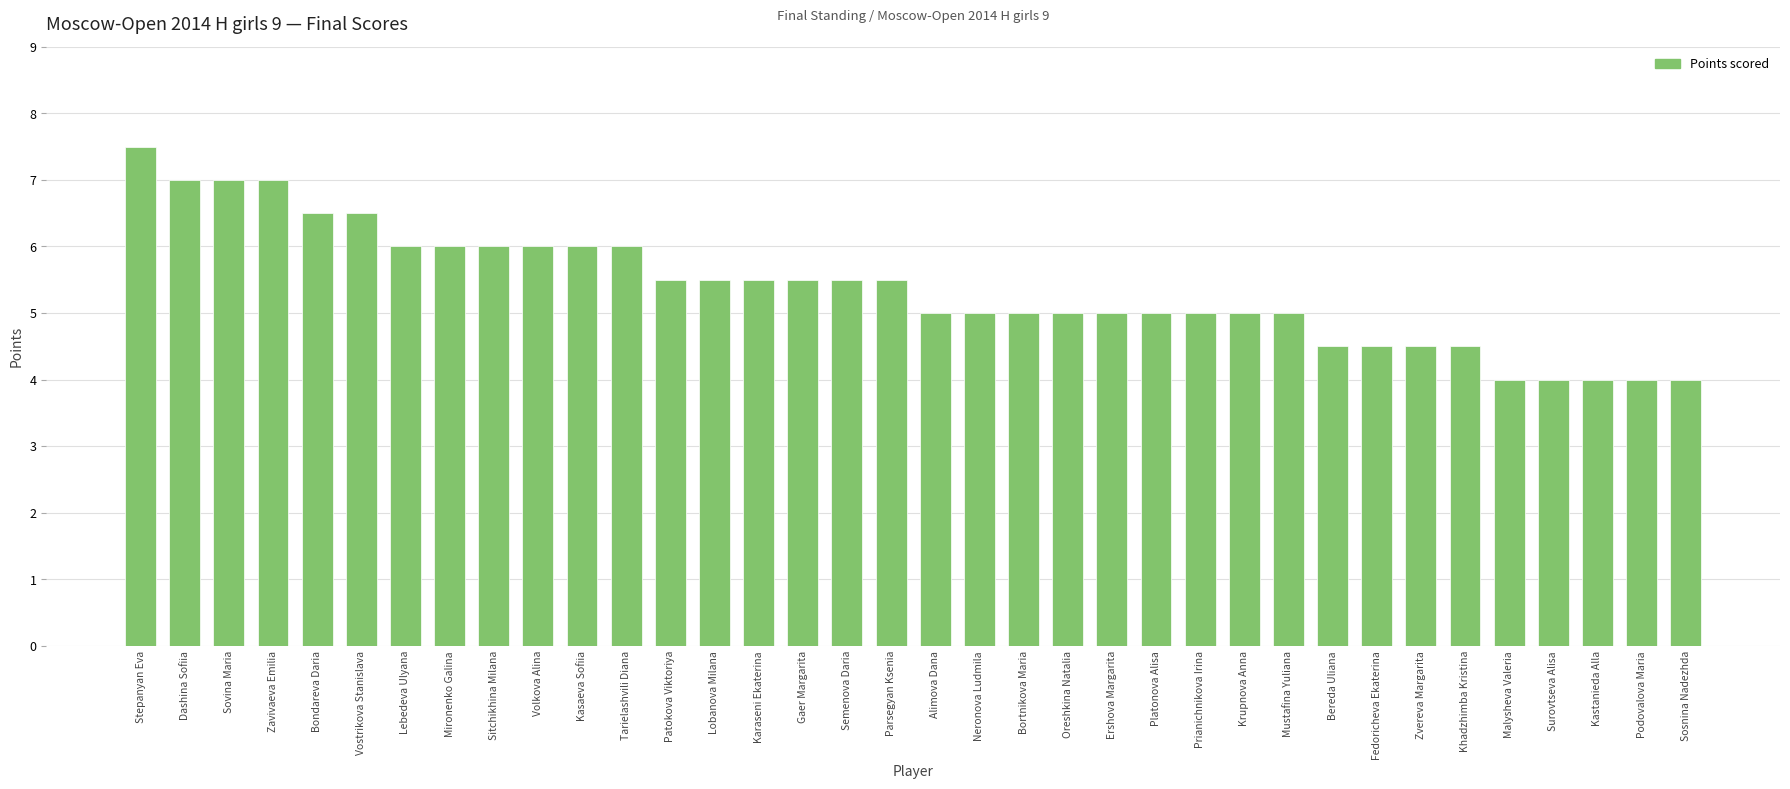

What is the label of the 3rd bar from the right?

Kastanieda Alla